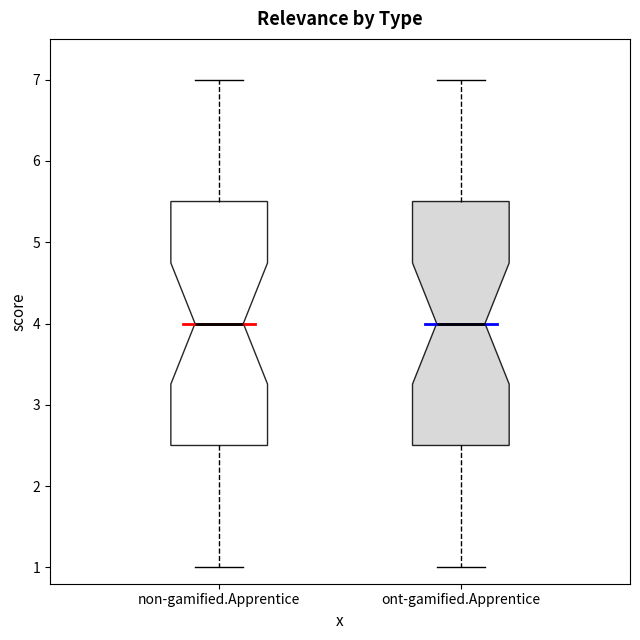

Reading left to right, transcribe this box plot: for each box, give where its median line is, the range the box spans, and where its two whiskers end, as read against the y-axis. The values are not printed on the chart, so give them approximately, as read against the axis.

non-gamified.Apprentice: median 4.0, box 2.5 to 5.5, whiskers 1.0 to 7.0
ont-gamified.Apprentice: median 4.0, box 2.5 to 5.5, whiskers 1.0 to 7.0